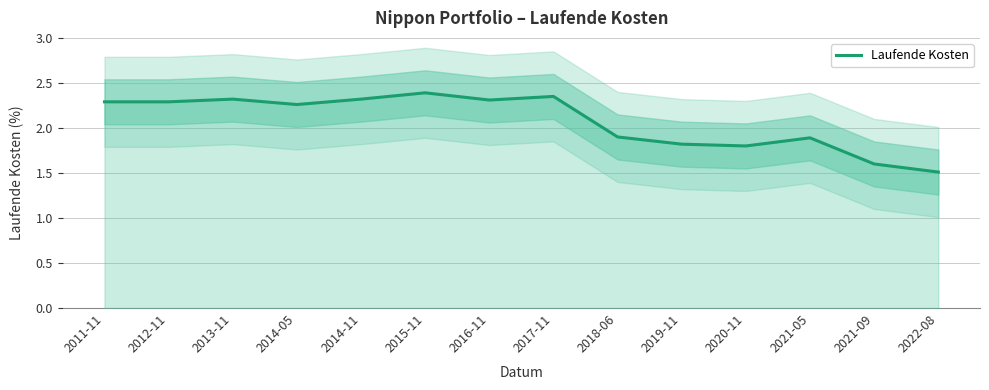

At which category does the chart reach its peak across all series?

2015-11